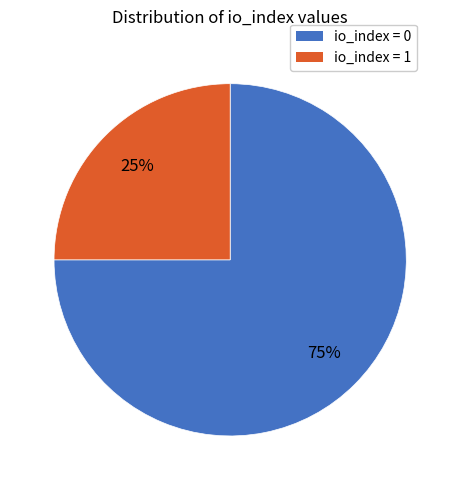

To the nearest percent, what is the average slice percentage?

50%